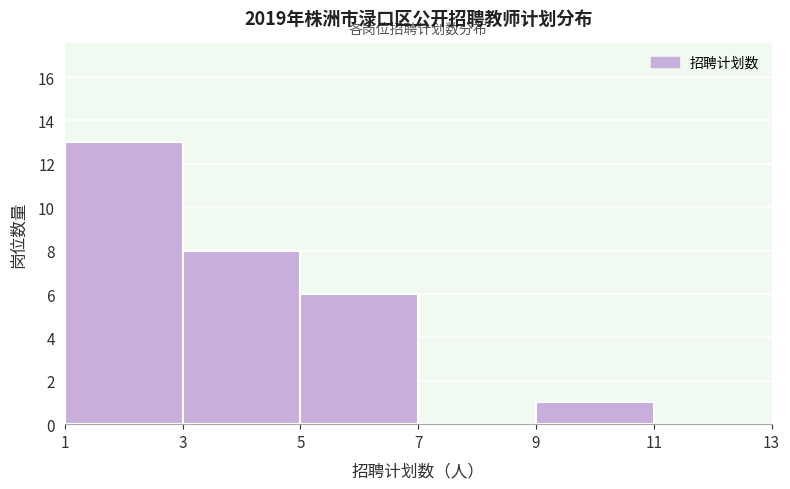

Reading left to right, transcribe this chart: for each bar, give the range it covers on the x-axis and its height. The values are not printed on the chart, so give them approximately, as read against the axis.

1 to 3: 13
3 to 5: 8
5 to 7: 6
7 to 9: 0
9 to 11: 1
11 to 13: 0